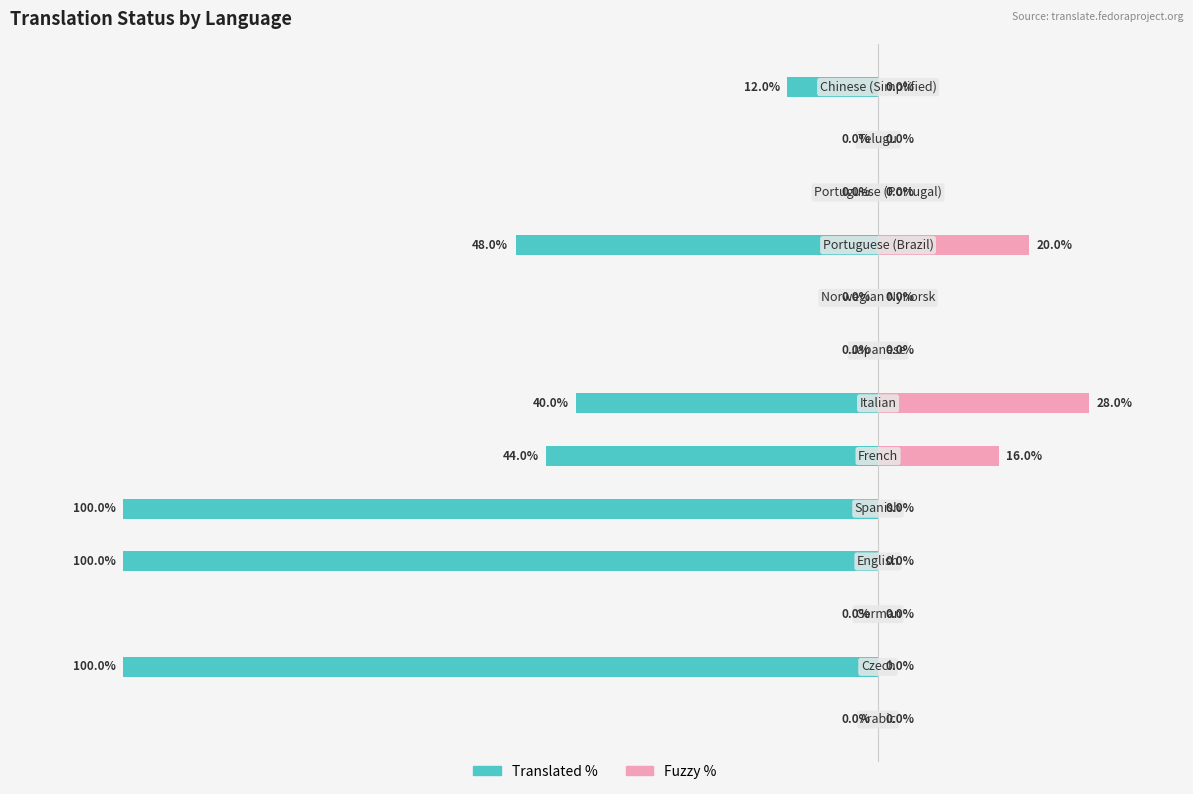

What is the difference between the Translated % values at 0 and 40?

40